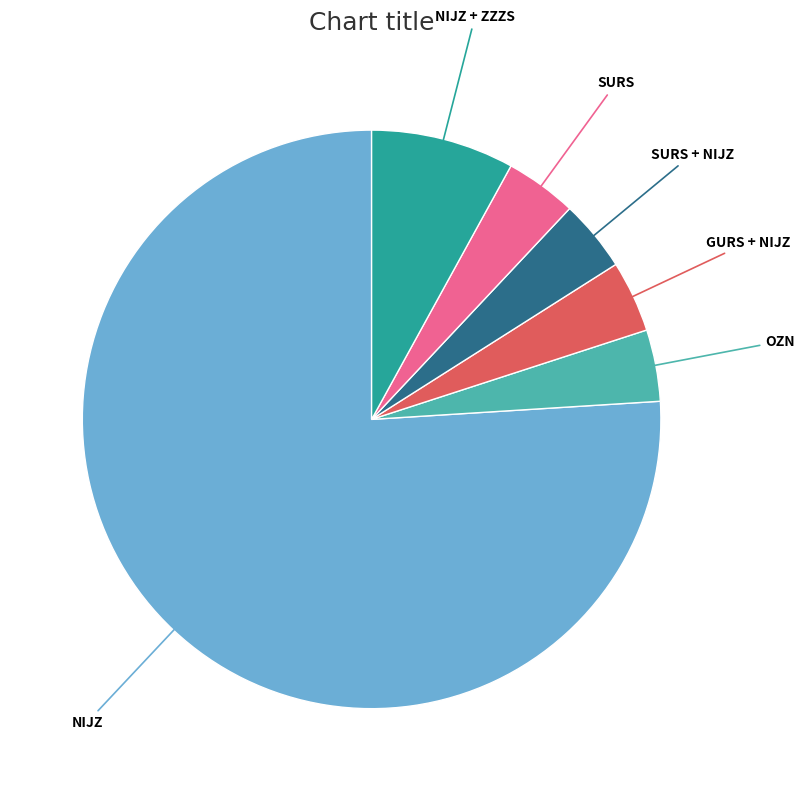

True or false: NIJZ accounts for 76% of the total.

True